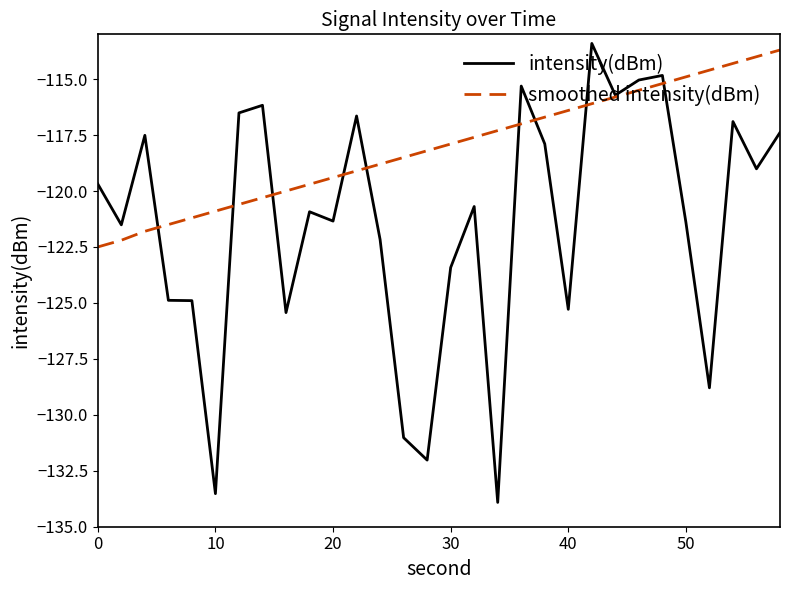

What is the minimum value for smoothed intensity(dBm)?

-122.5